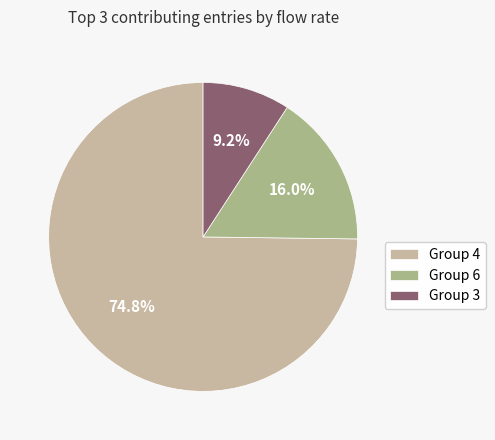

Is the sum of Group 6 and Group 4 greater than half?

Yes